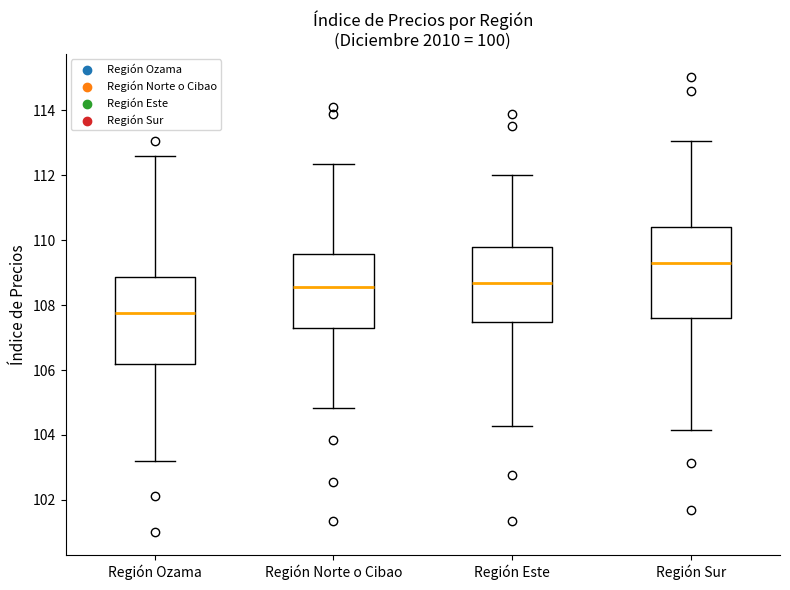

Where does the lower whisker of the box for Región Este end on the y-axis? The values are not printed on the chart, so give them approximately, as read against the axis.

104.2